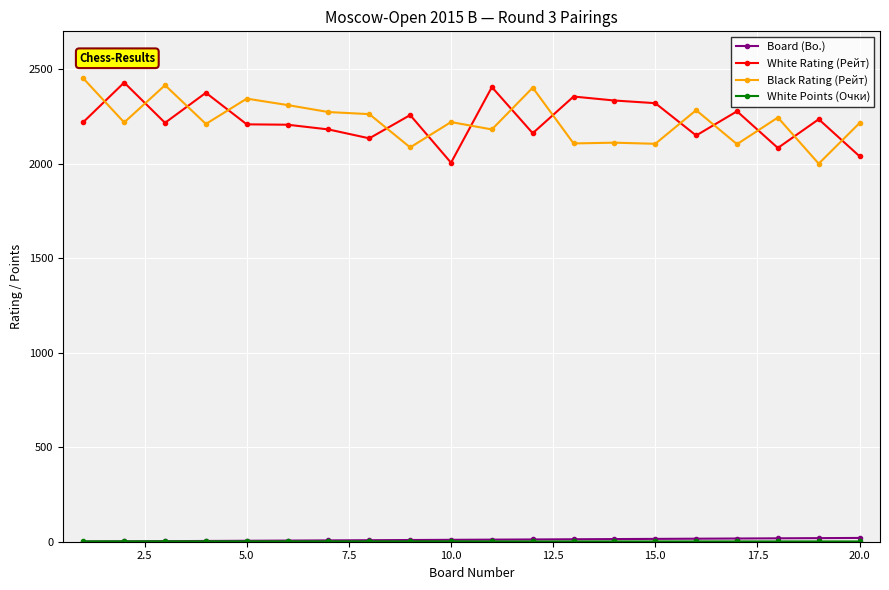

What is the maximum value for White Rating (Рейт)?

2429.0